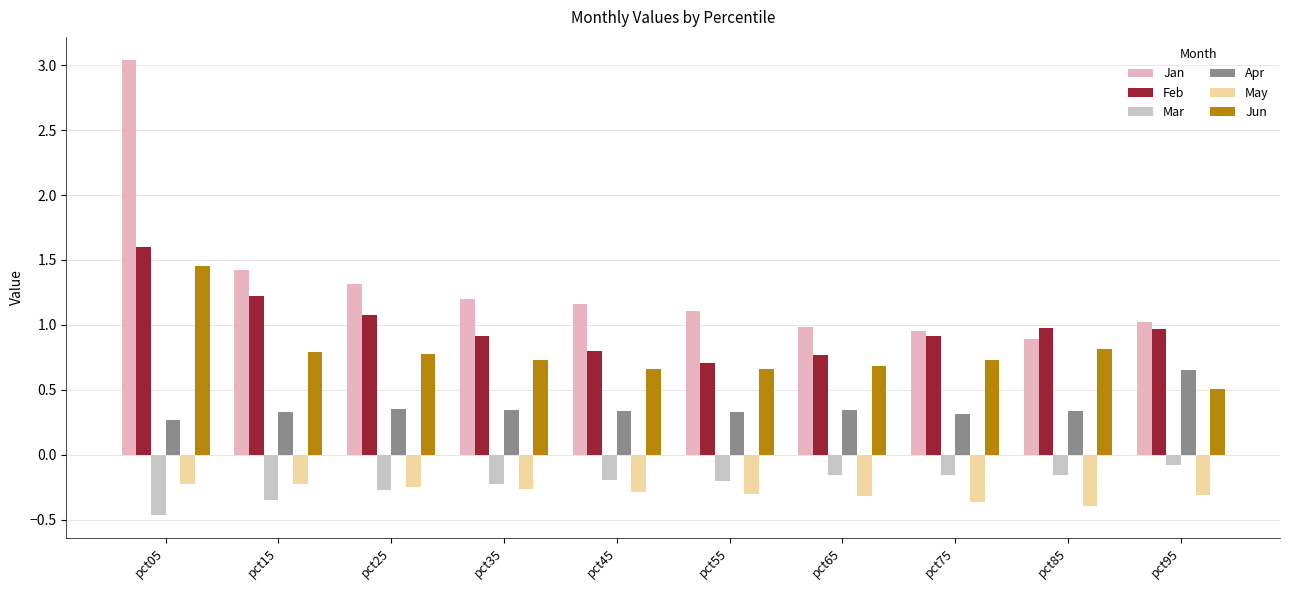

Are the bars horizontal?

No